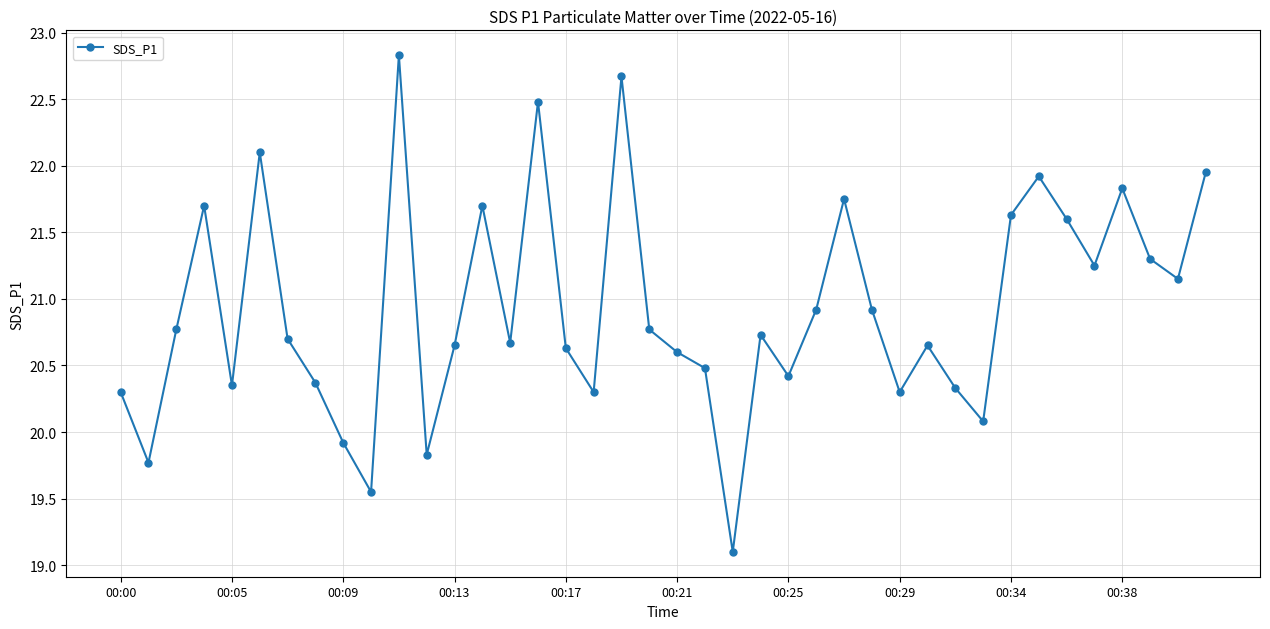

Is this an area chart (filled region under the line)?

No